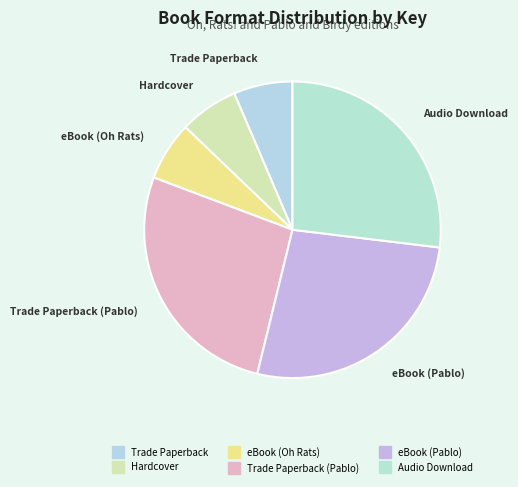

How many segments does this pie chart have?

6